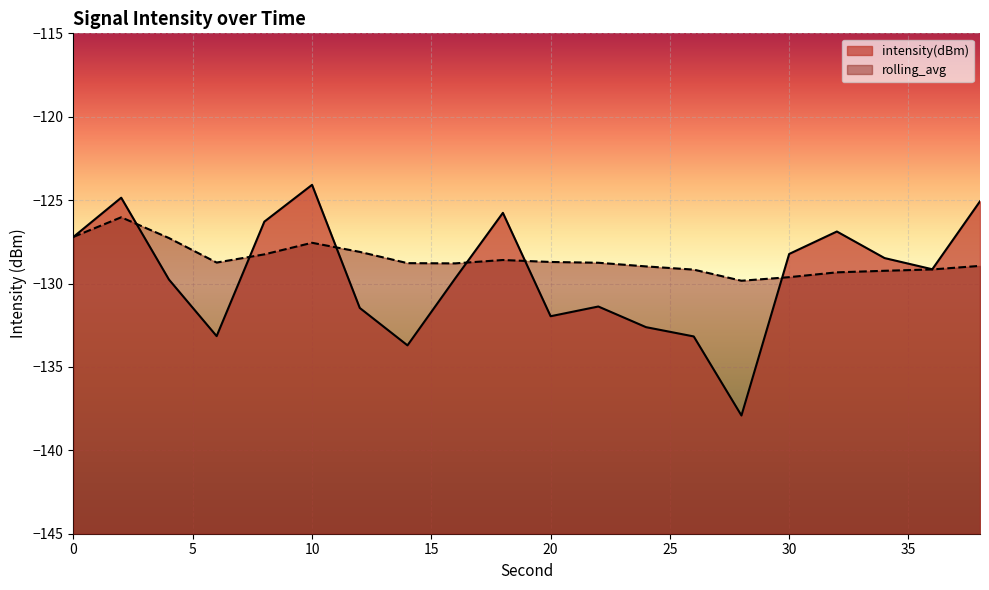

Where is the first local maximum for intensity(dBm)?

2